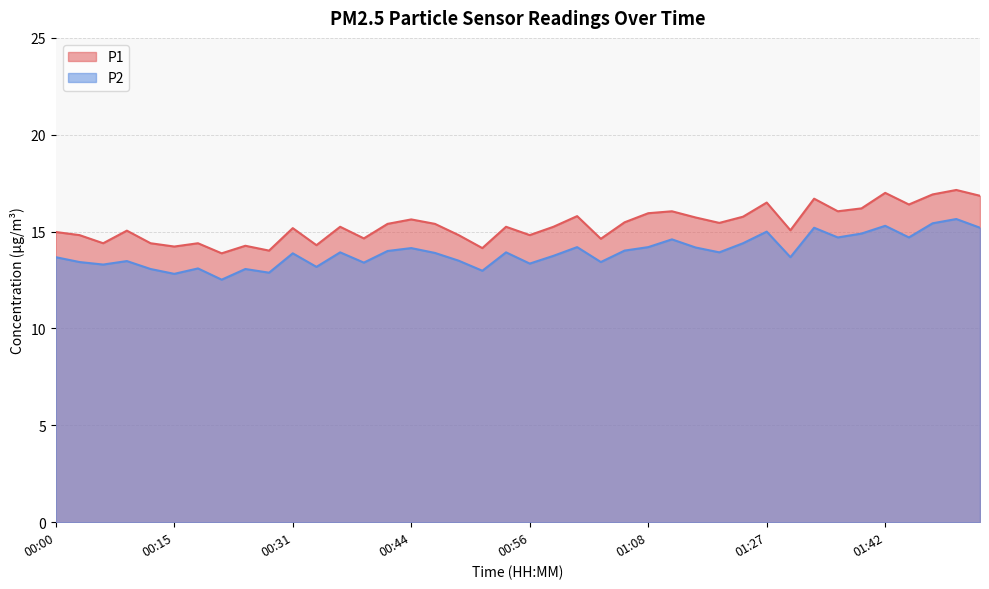

How many lines are shown in the chart?

2